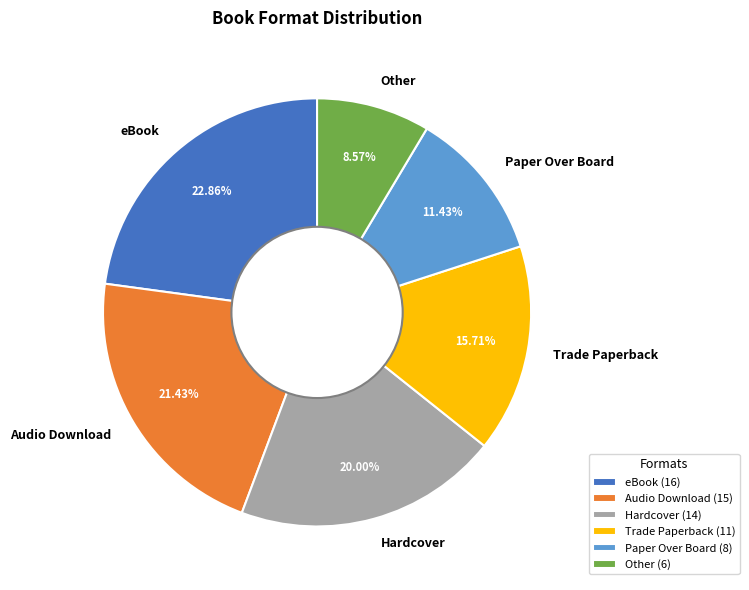

To the nearest percent, what portion does Hardcover represent?

20%